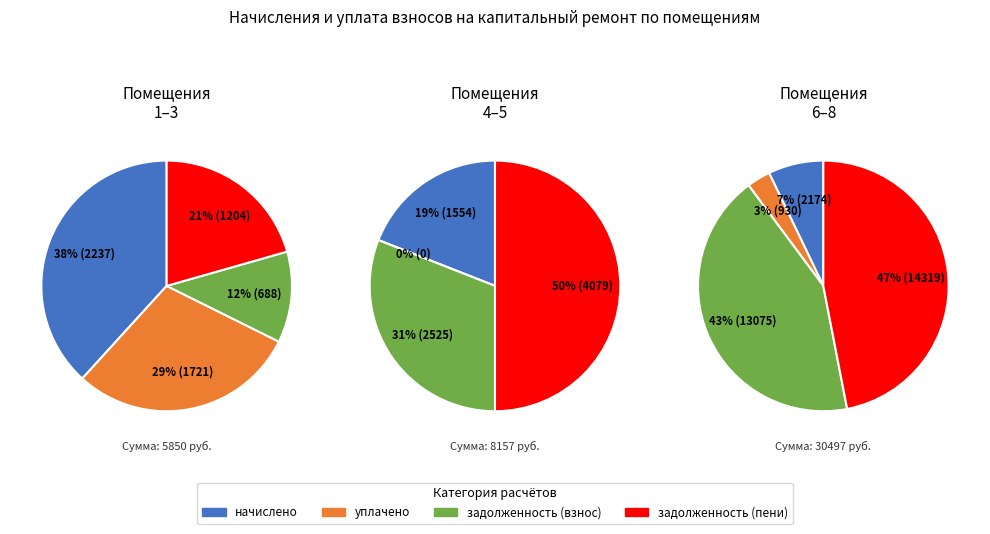

Does any single category account for the majority?

No